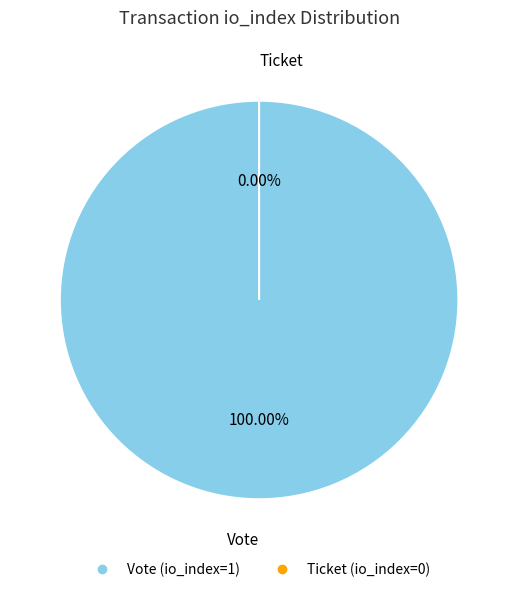

To the nearest percent, what is the combined percentage of Ticket (io_index=0) and Vote (io_index=1)?

100%